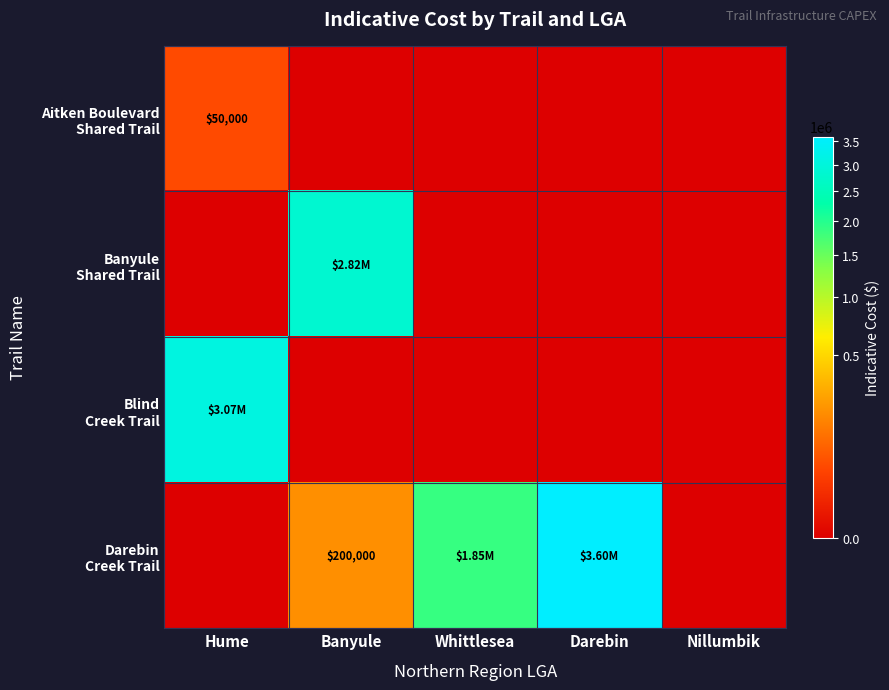

At which category is the sum across all series the highest?

Darebin